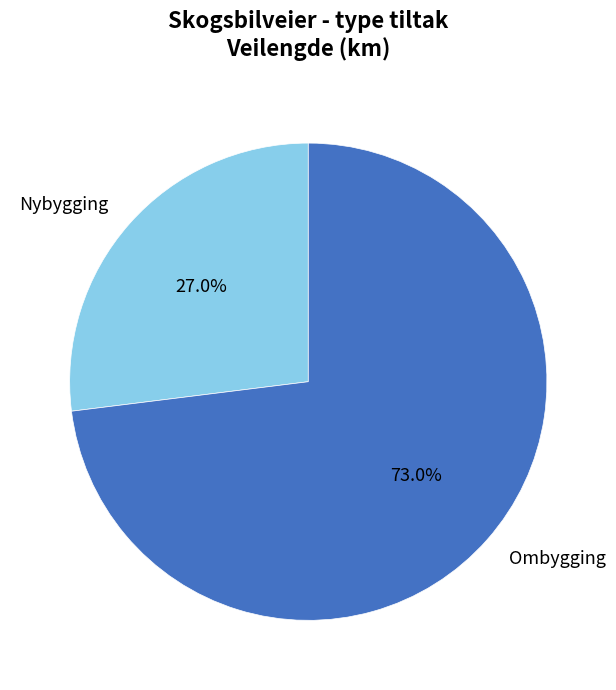

To the nearest percent, what portion does Ombygging represent?

73%